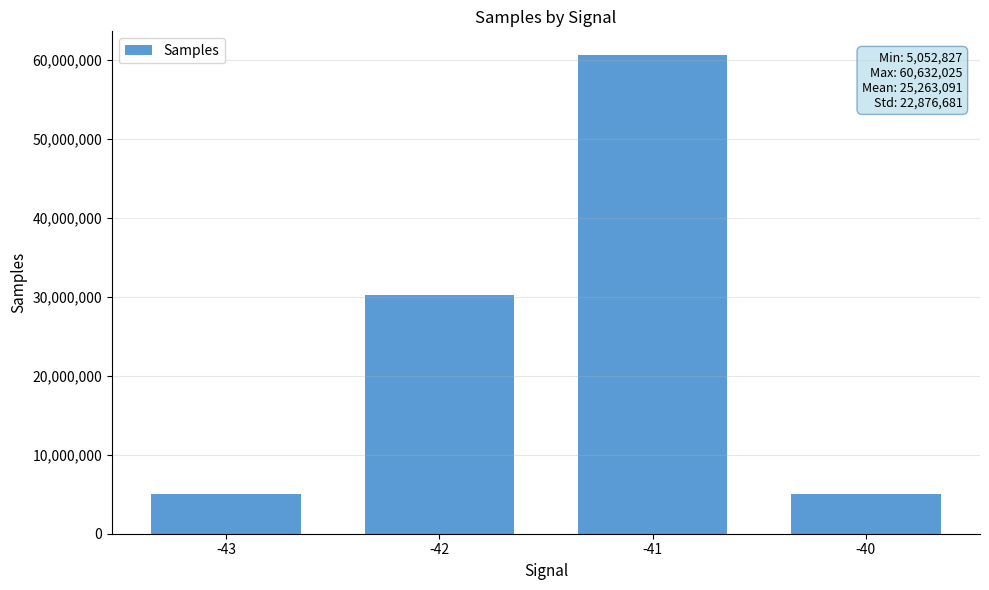

What is the change in value from -42 to -40?

-25261472